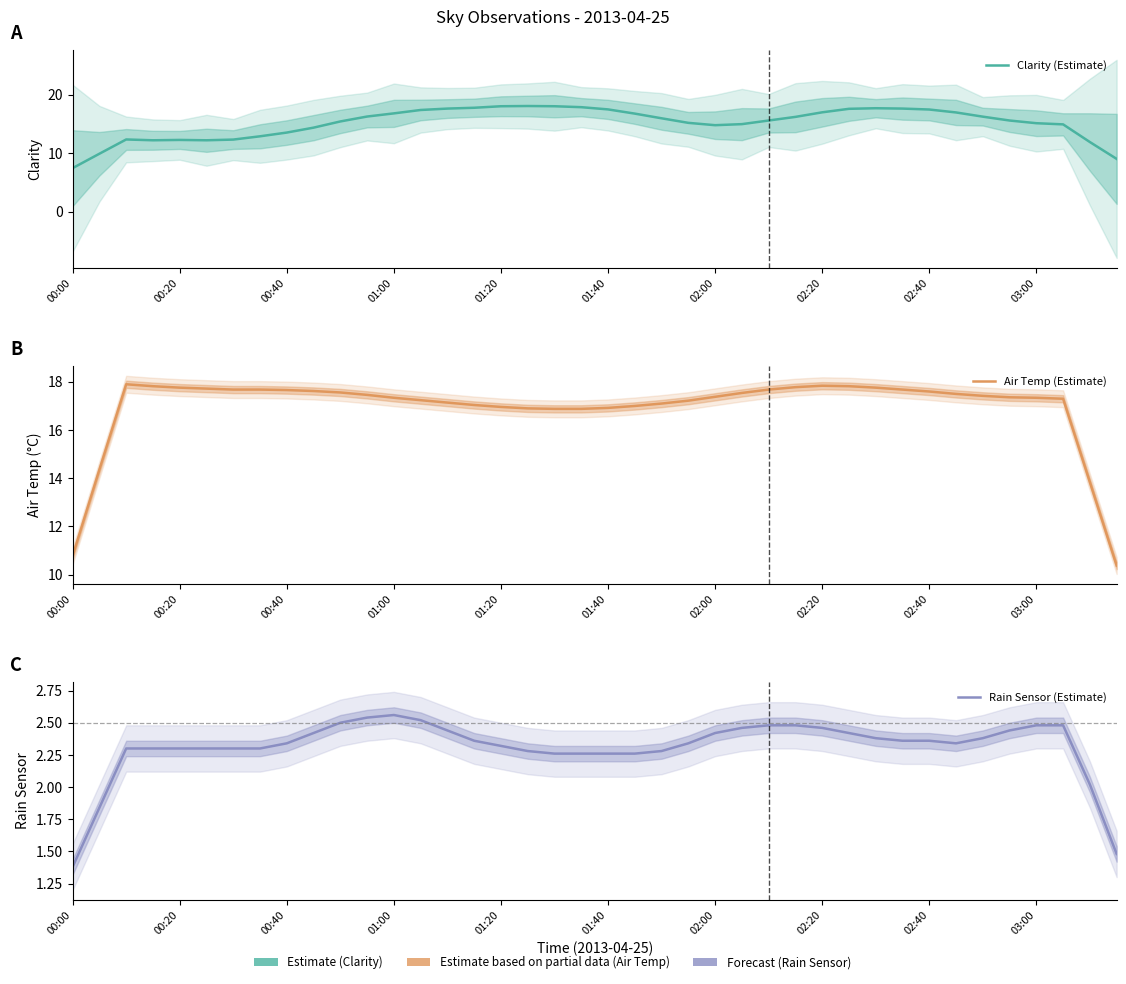

Is it true that Clarity (Estimate) equals 16.2 at 27?

True